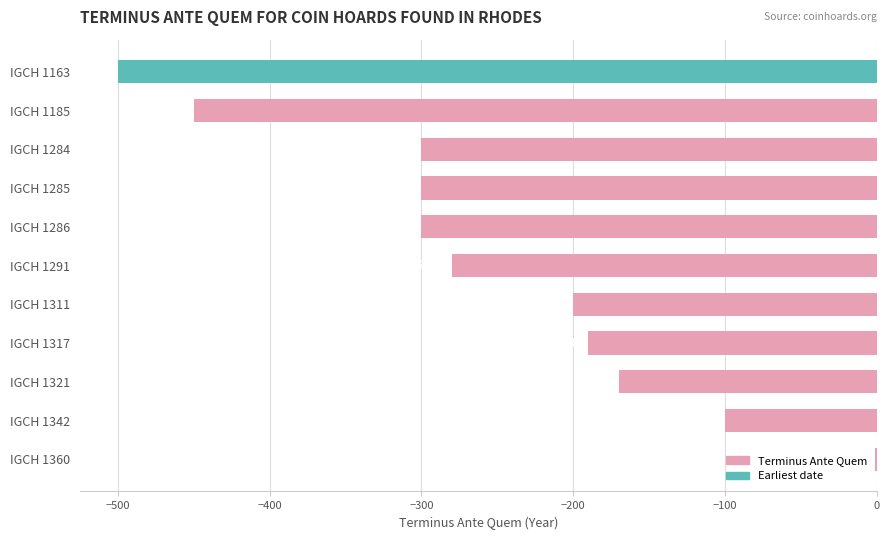

What is the change in value from IGCH 1185 to IGCH 1284?

+150